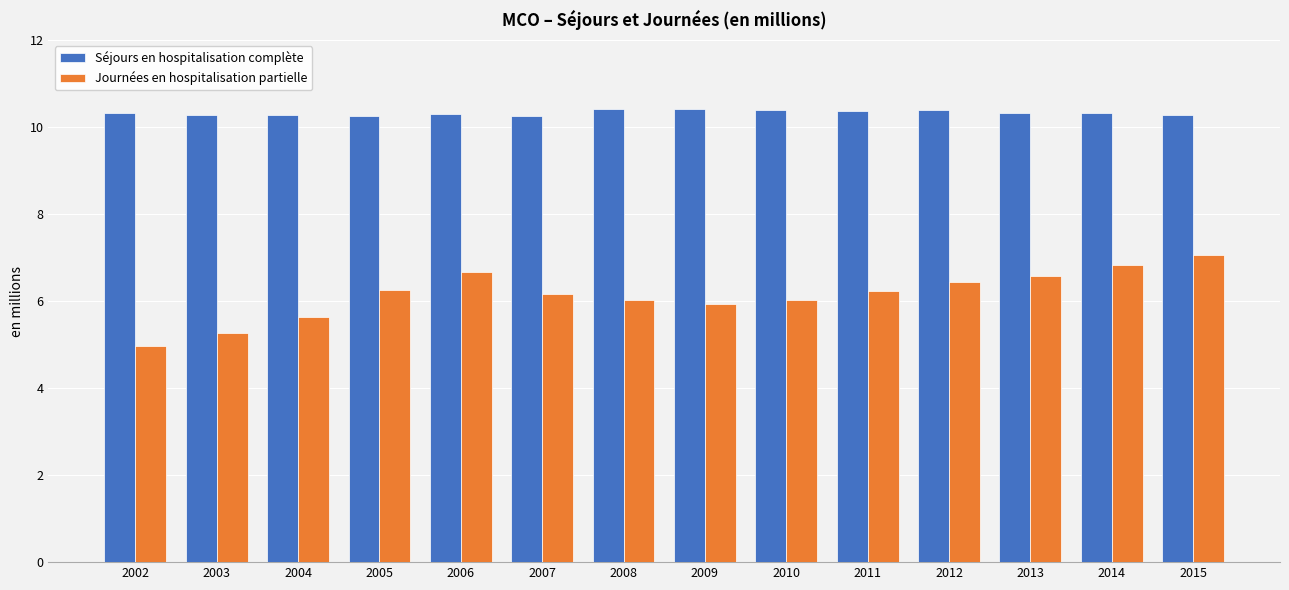

What value does the Journées en hospitalisation partielle series have at 2010?

6.0